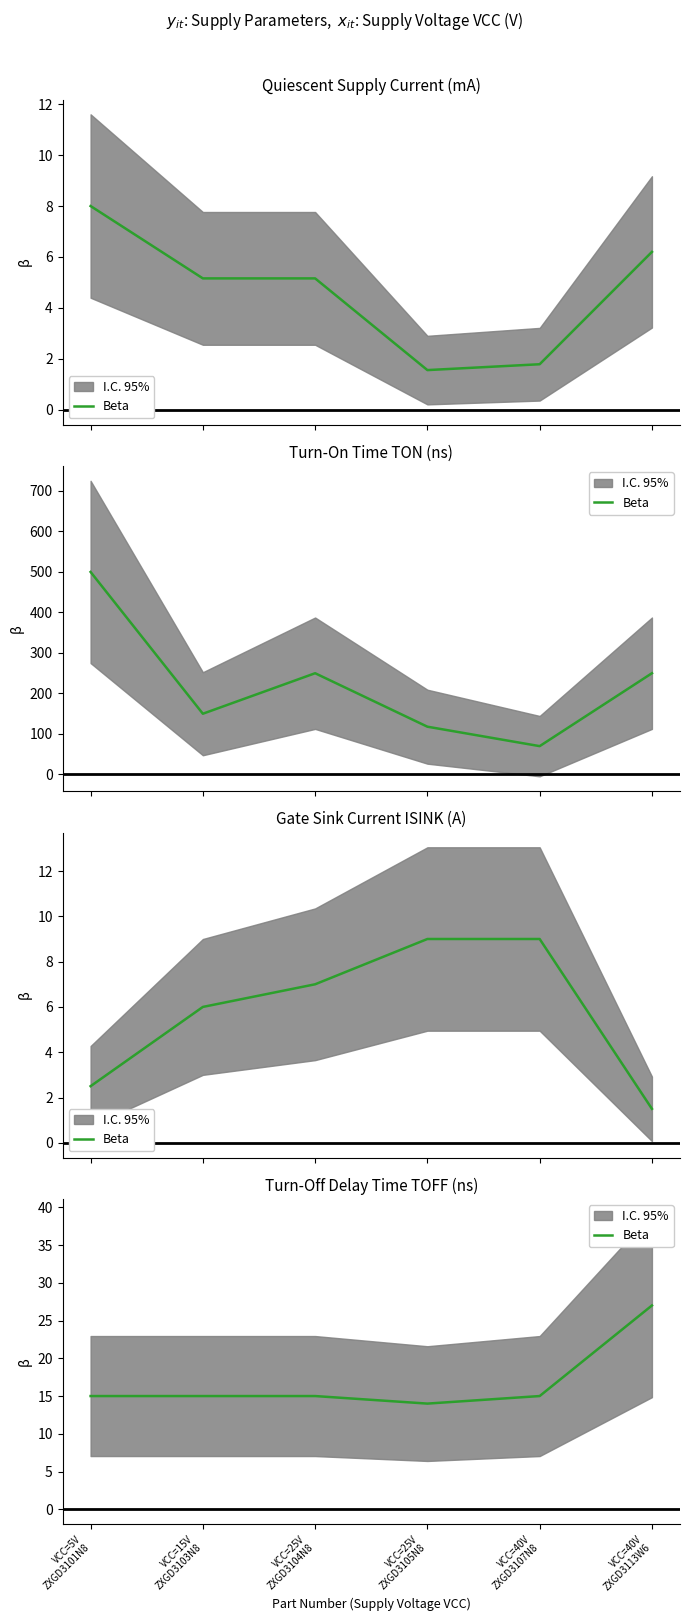

Rank the categories by value from highest to lowest.

VCC=40V
ZXGD3113W6, VCC=5V
ZXGD3101N8, VCC=15V
ZXGD3103N8, VCC=25V
ZXGD3104N8, VCC=40V
ZXGD3107N8, VCC=25V
ZXGD3105N8